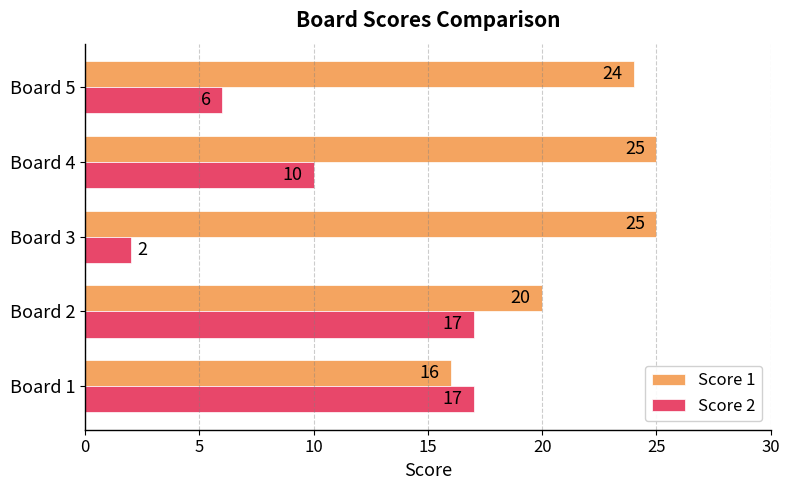

List the series in order of their overall mean, highest first.

Score 1, Score 2